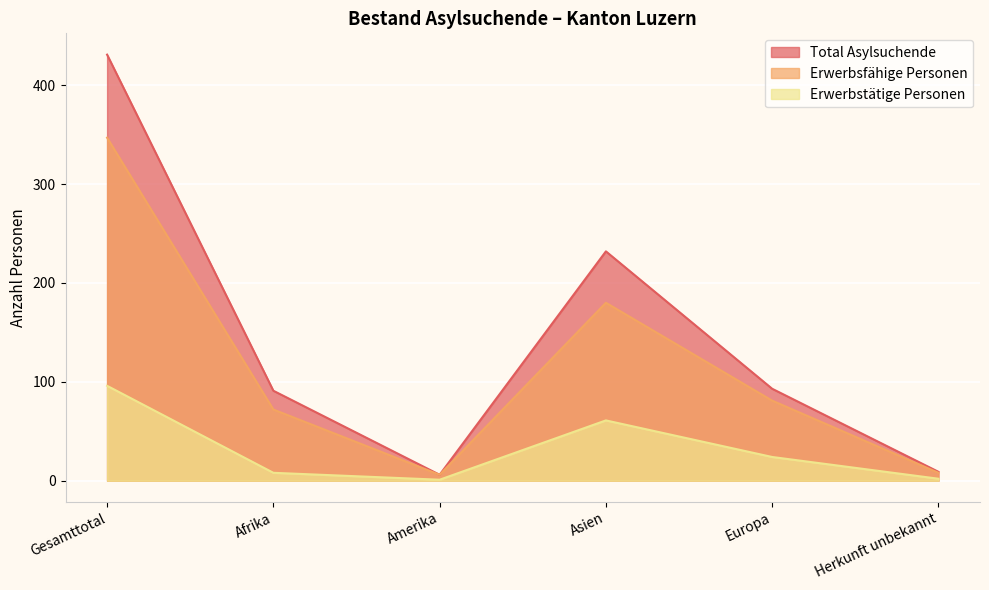

What is the sum of the Total Asylsuchende values at Afrika and Gesamttotal?

522